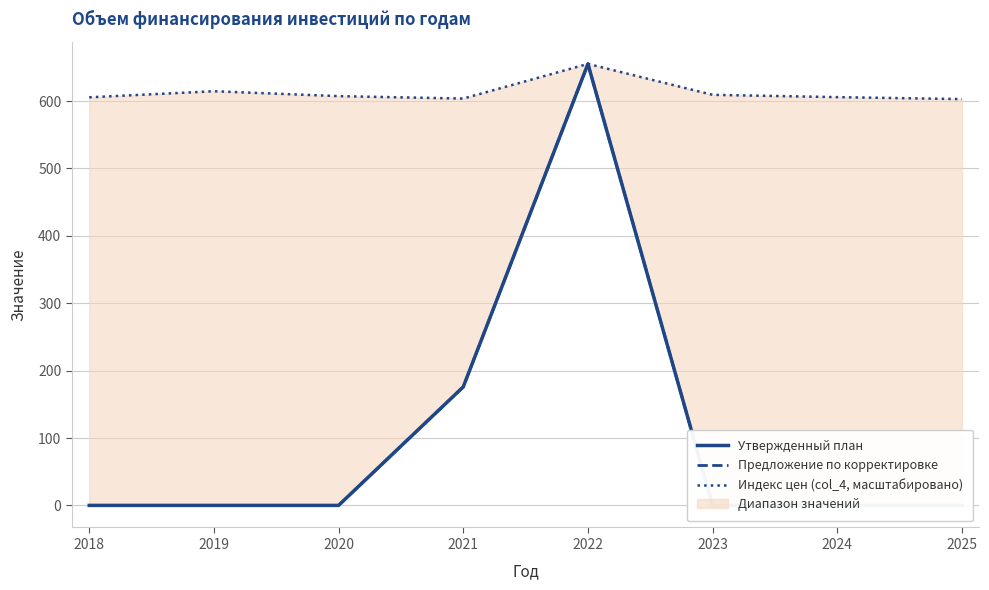

At which category does the chart reach its minimum across all series?

2018